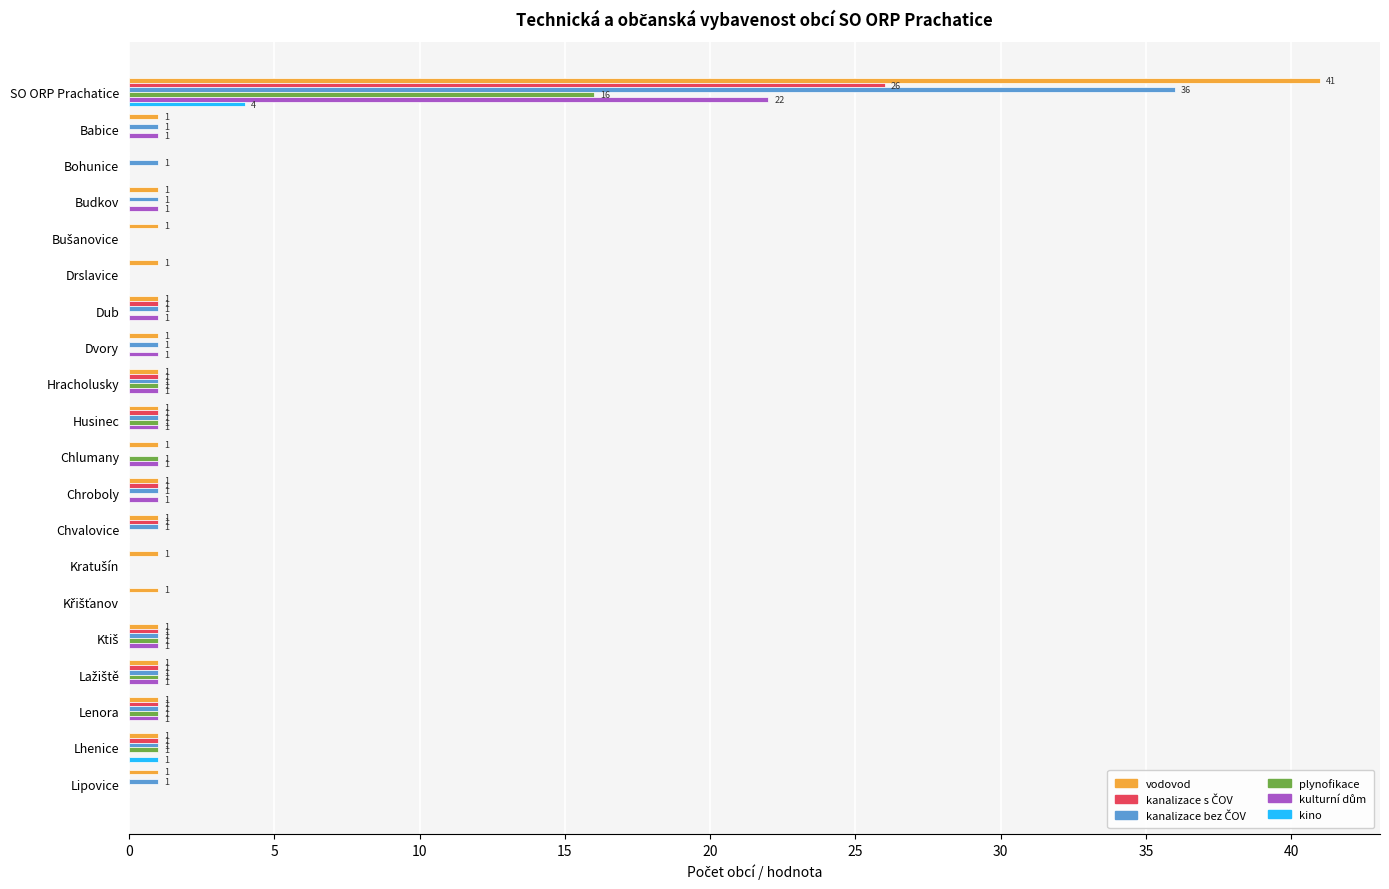

What is the sum of all plynofikace values?

23